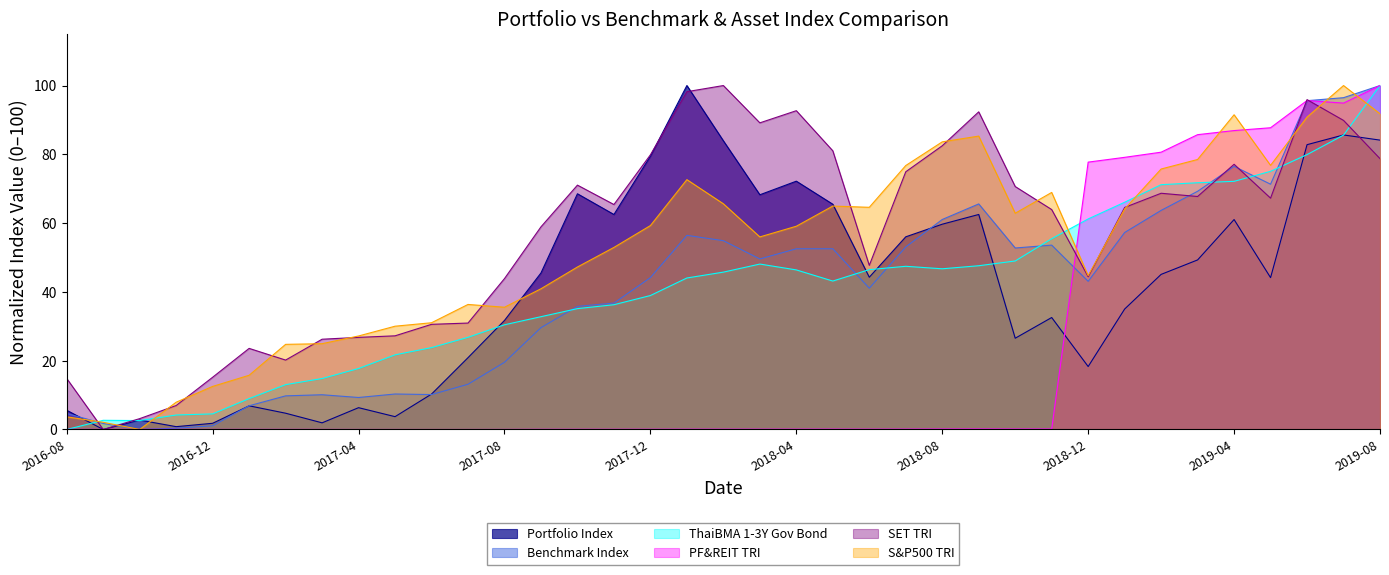

What is the spread (max minus min) of values at 2018-12?

59.4